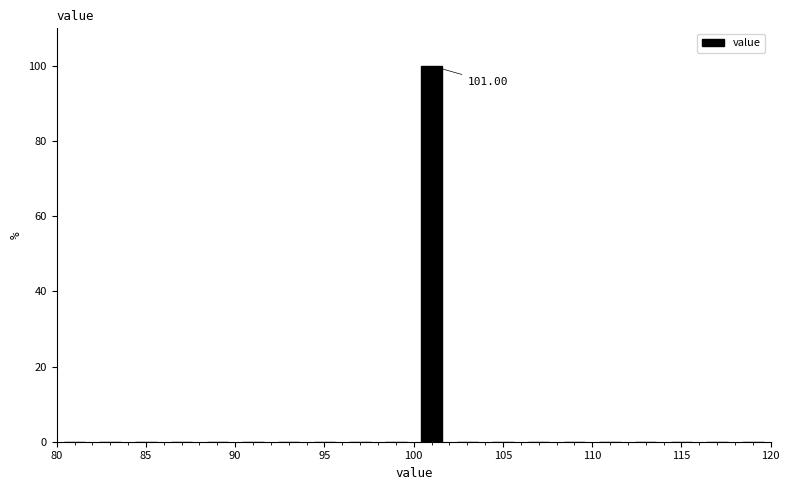

Which range on the x-axis has the tallest bar?

100 to 102